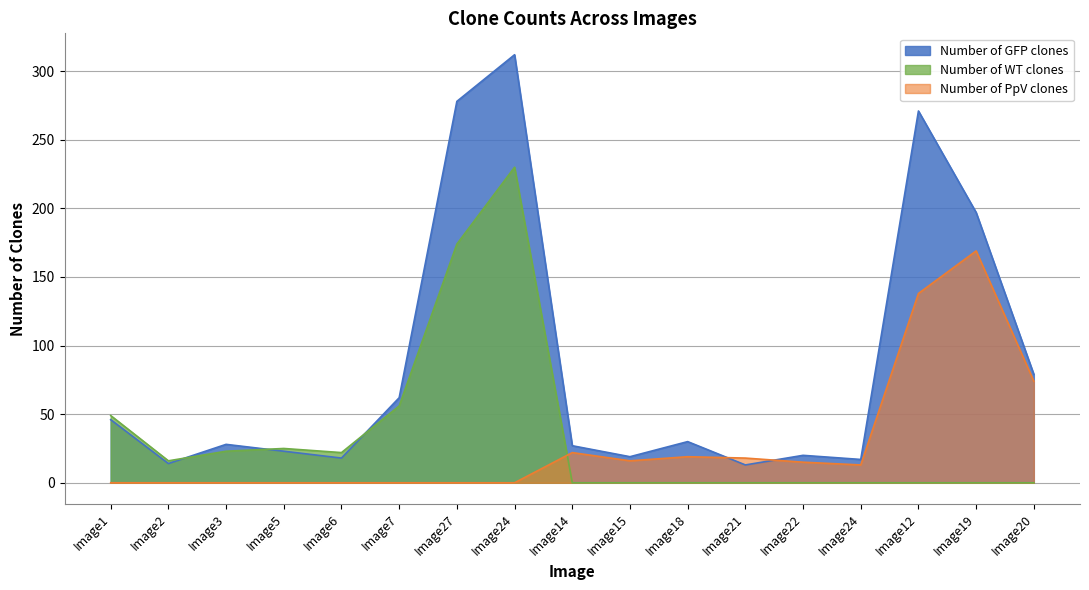

What are all the series names shown in the legend?

Number of GFP clones, Number of WT clones, Number of PpV clones